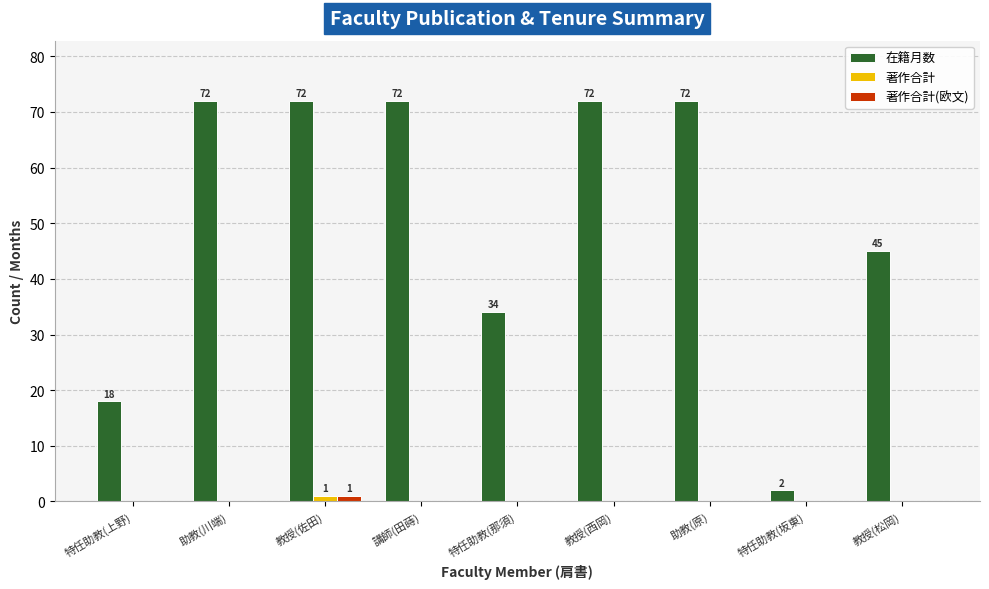

Reading left to right, list all the values displayed in this chart.

在籍月数: 特任助教(上野)=18	助教(川端)=72	教授(佐田)=72	講師(田蒔)=72	特任助教(那須)=34	教授(西岡)=72	助教(原)=72	特任助教(坂東)=2	教授(松岡)=45
著作合計: 特任助教(上野)=0	助教(川端)=0	教授(佐田)=1	講師(田蒔)=0	特任助教(那須)=0	教授(西岡)=0	助教(原)=0	特任助教(坂東)=0	教授(松岡)=0
著作合計(欧文): 特任助教(上野)=0	助教(川端)=0	教授(佐田)=1	講師(田蒔)=0	特任助教(那須)=0	教授(西岡)=0	助教(原)=0	特任助教(坂東)=0	教授(松岡)=0